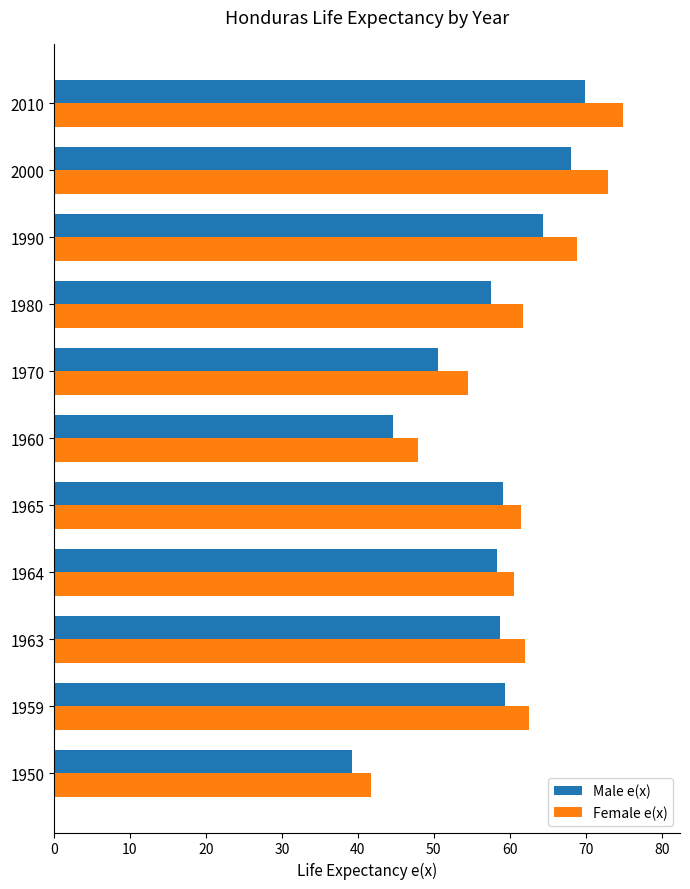

Is the value of Female e(x) at 1960 greater than the value of Male e(x) at 1990?

No